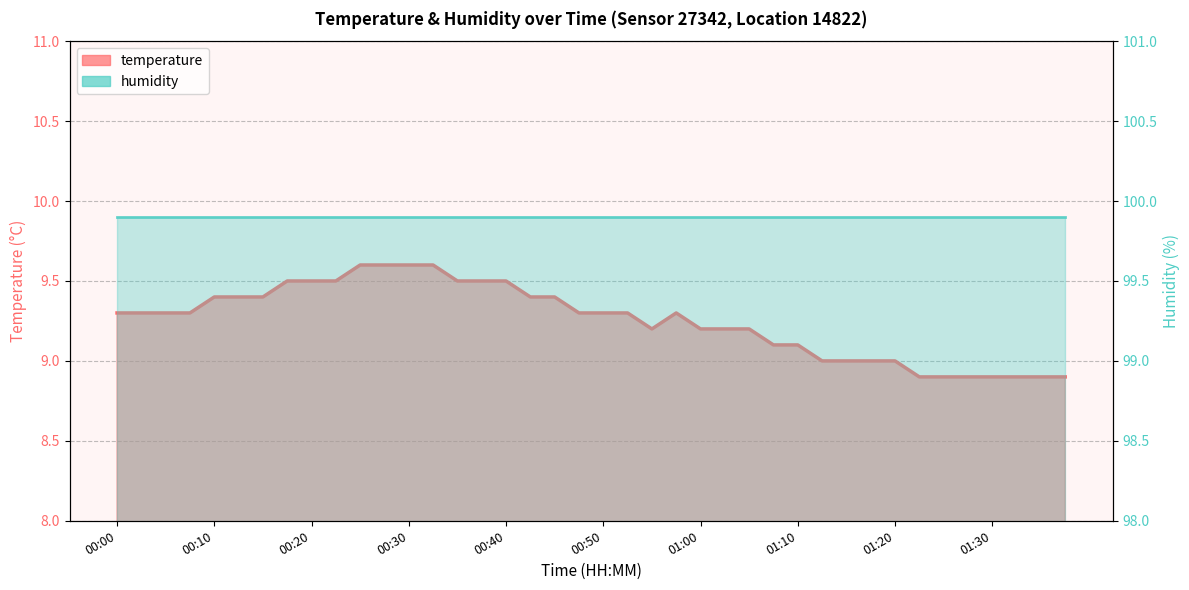

How many values are between 9 and 10?

33